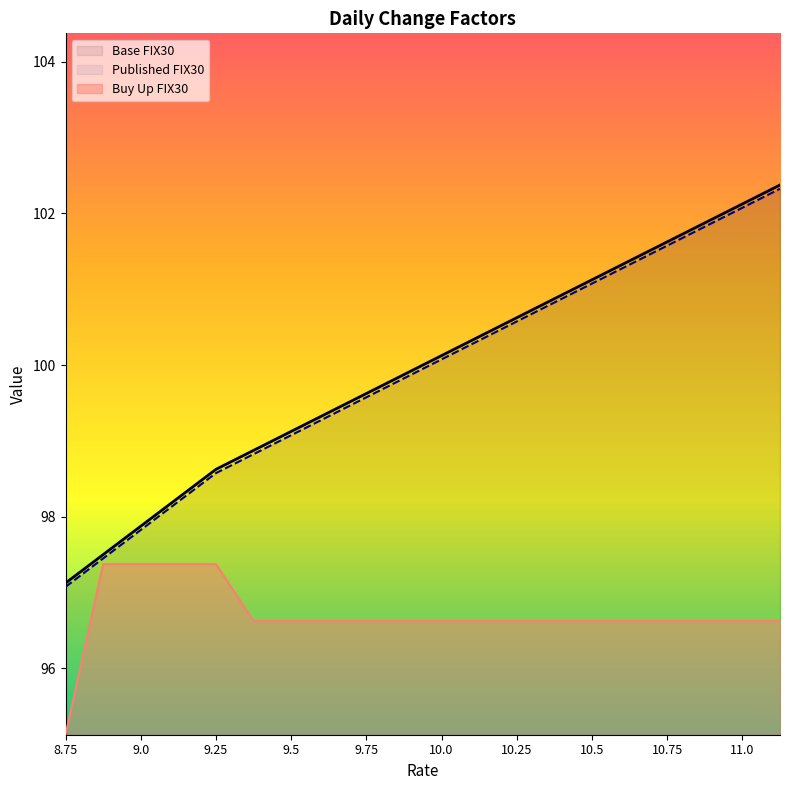

At how many categories does at least one series exceed 97?

20